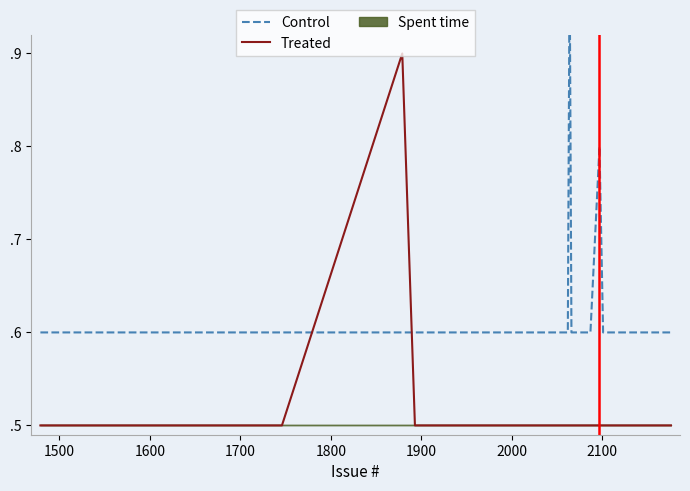

What is the approximate value of Control at 2100?

0.6